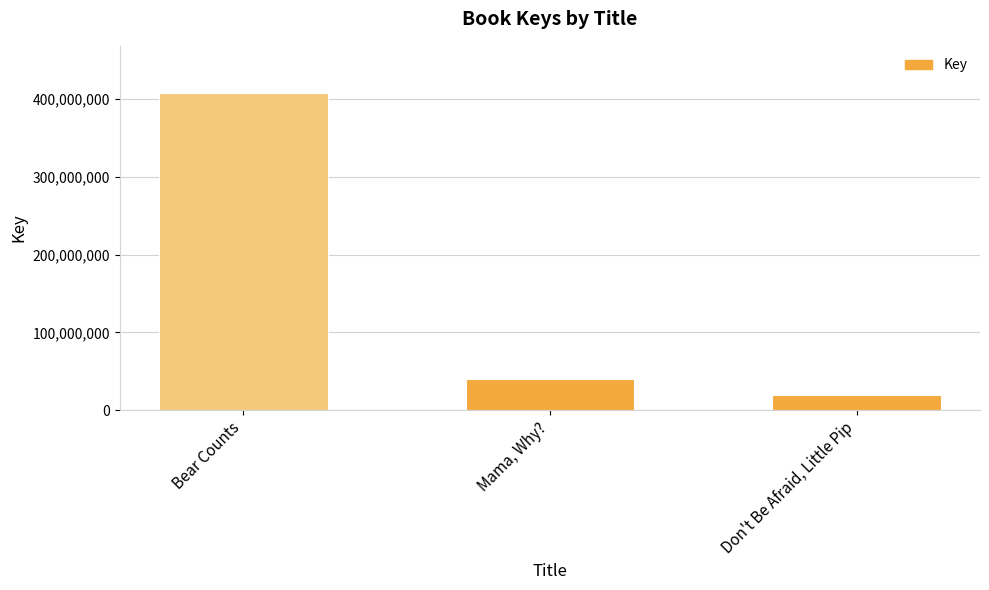

At which label is the value closest to 213555024?

Mama, Why?